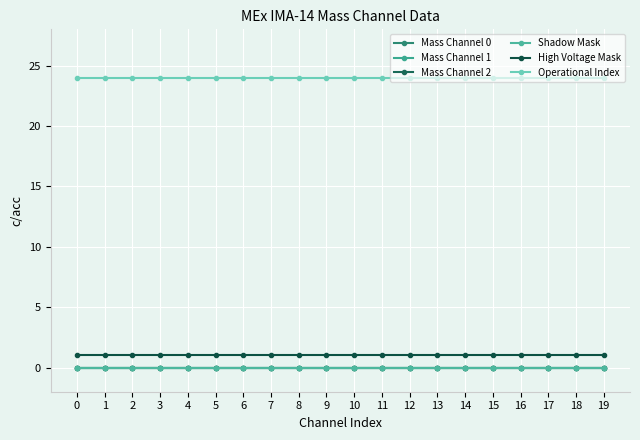

Reading left to right, list all the values displayed in this chart.

Mass Channel 0: 0=0	1=0	2=0	3=0	4=0	5=0	6=0	7=0	8=0	9=0	10=0	11=0	12=0	13=0	14=0	15=0	16=0	17=0	18=0	19=0
Mass Channel 1: 0=0	1=0	2=0	3=0	4=0	5=0	6=0	7=0	8=0	9=0	10=0	11=0	12=0	13=0	14=0	15=0	16=0	17=0	18=0	19=0
Mass Channel 2: 0=0	1=0	2=0	3=0	4=0	5=0	6=0	7=0	8=0	9=0	10=0	11=0	12=0	13=0	14=0	15=0	16=0	17=0	18=0	19=0
Shadow Mask: 0=0	1=0	2=0	3=0	4=0	5=0	6=0	7=0	8=0	9=0	10=0	11=0	12=0	13=0	14=0	15=0	16=0	17=0	18=0	19=0
High Voltage Mask: 0=1	1=1	2=1	3=1	4=1	5=1	6=1	7=1	8=1	9=1	10=1	11=1	12=1	13=1	14=1	15=1	16=1	17=1	18=1	19=1
Operational Index: 0=24	1=24	2=24	3=24	4=24	5=24	6=24	7=24	8=24	9=24	10=24	11=24	12=24	13=24	14=24	15=24	16=24	17=24	18=24	19=24